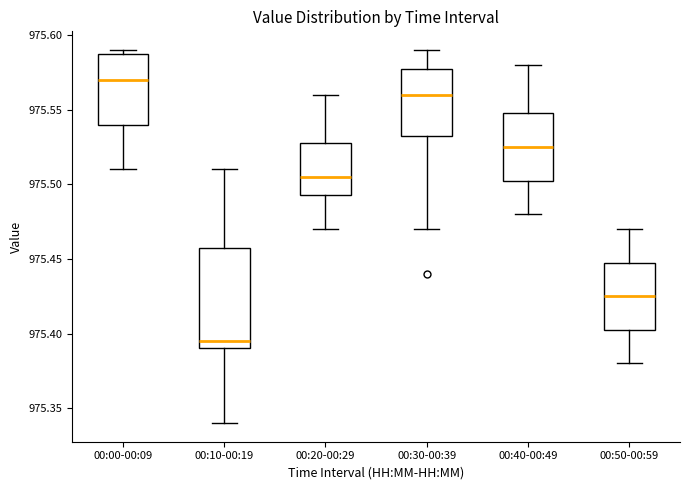

Where is the lower edge of the box for 00:10-00:19 on the y-axis? The values are not printed on the chart, so give them approximately, as read against the axis.

975.390